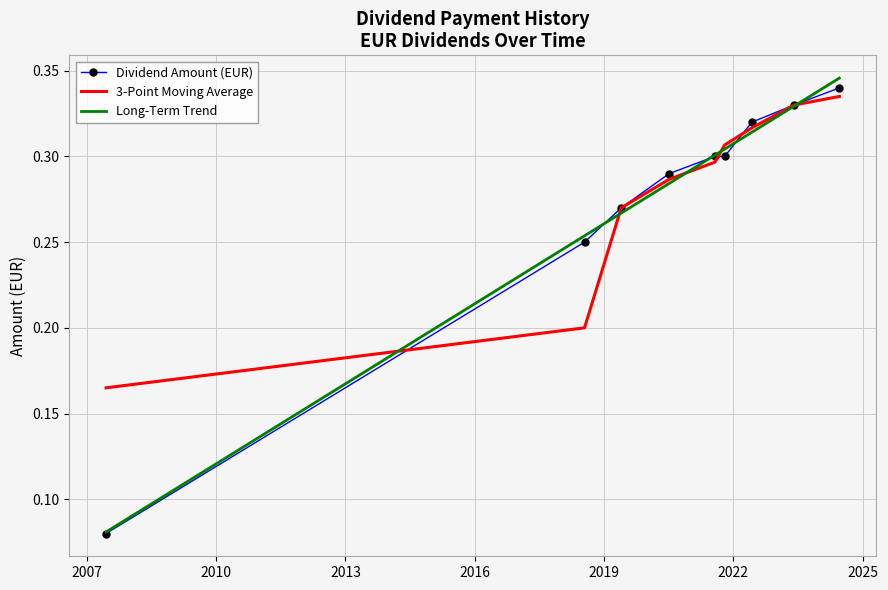

What is the sum of all Long-Term Trend values?

2.5